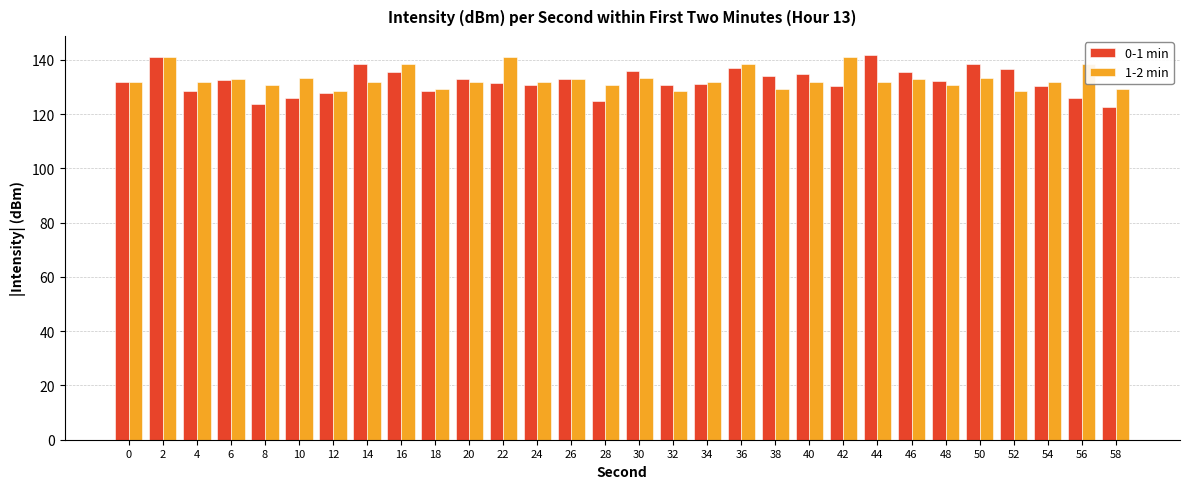

What is the minimum value for 0-1 min?

122.7